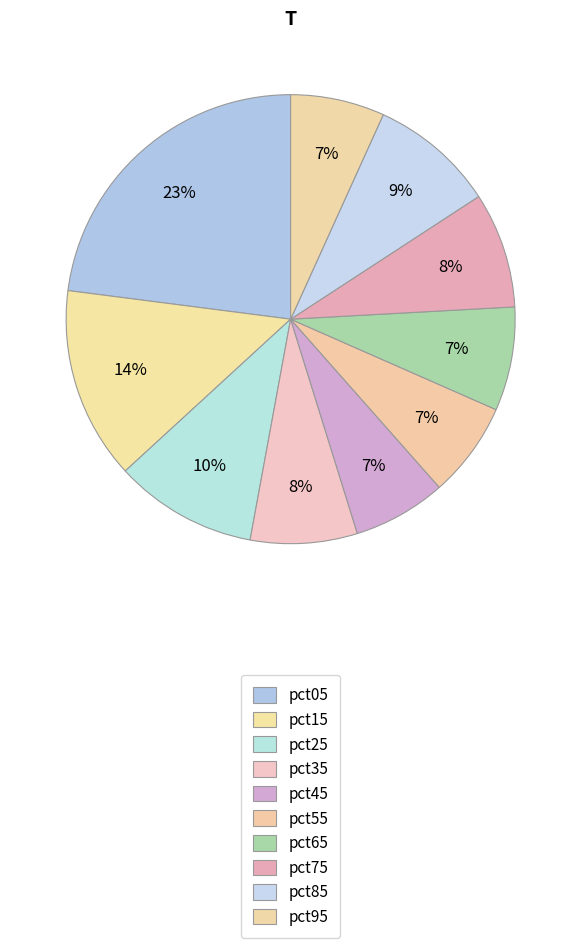

Which slice is the largest?

pct05